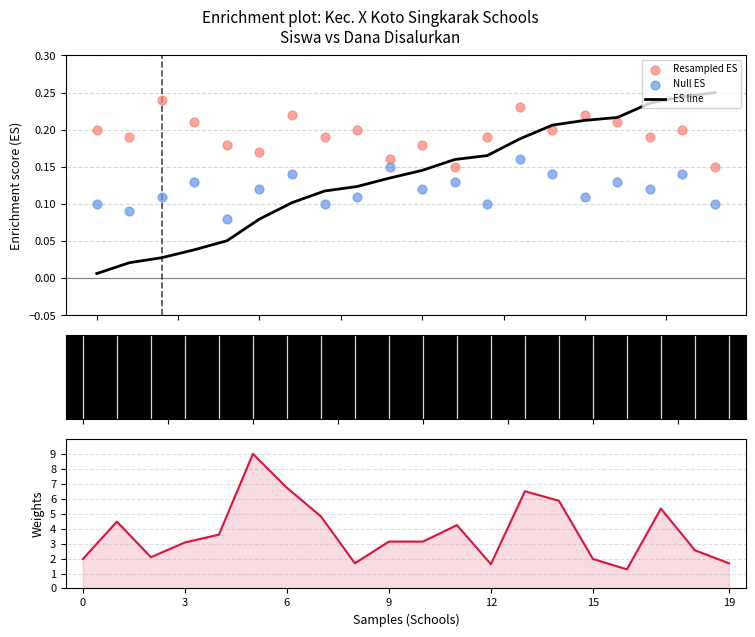

Which series has the largest total across all categories?

Weights